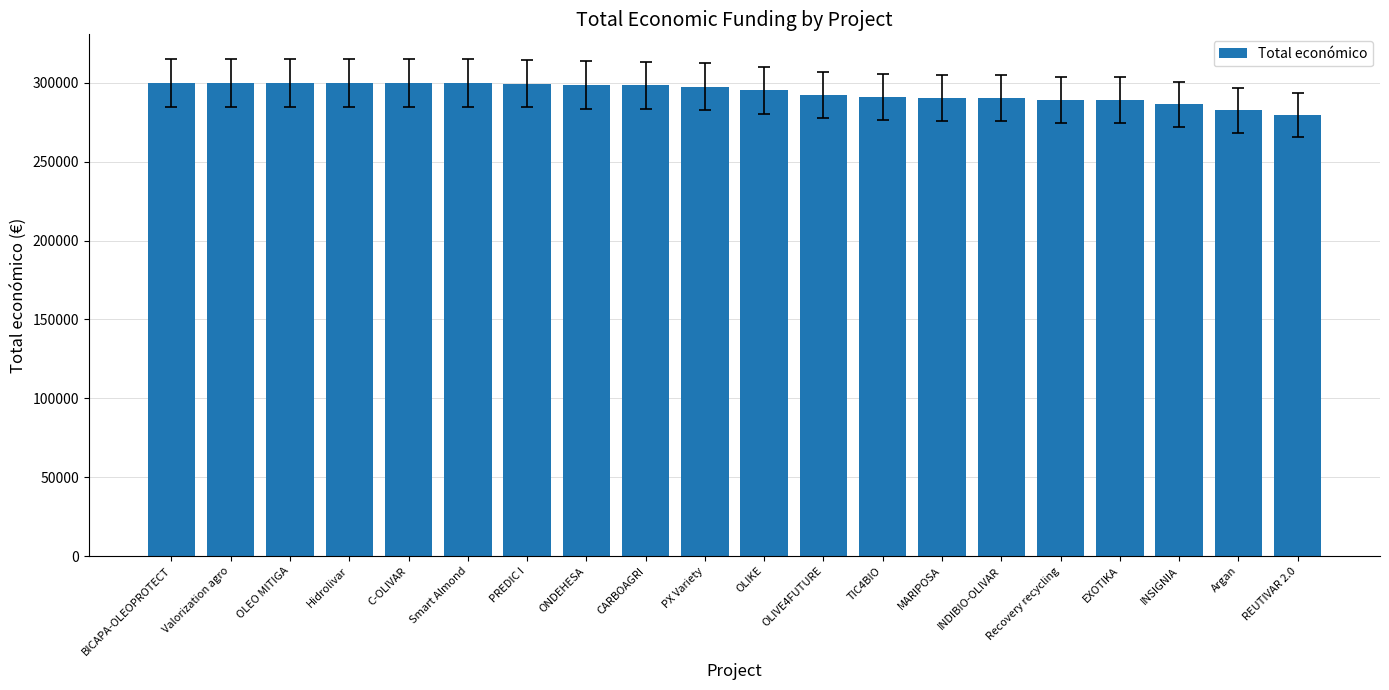

What is the difference between the maximum and second lowest values?

17417